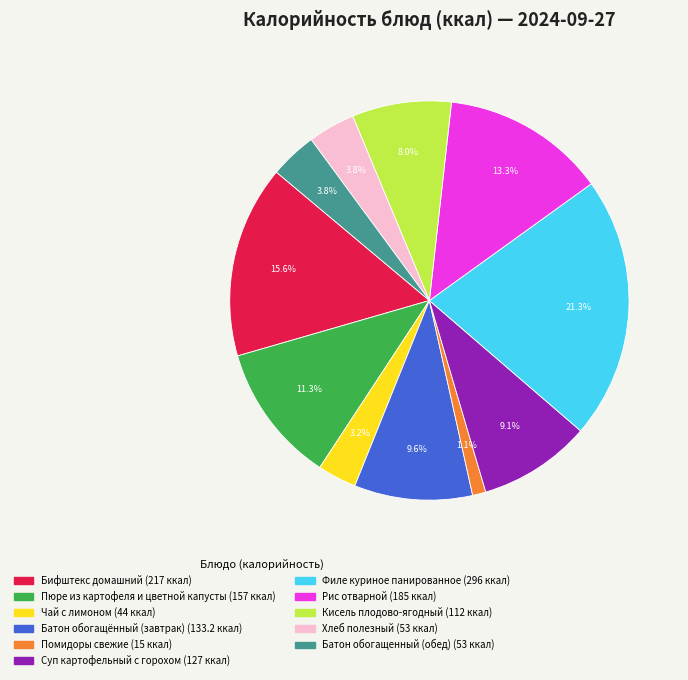

To the nearest percent, what portion does Батон обогащенный (обед) represent?

4%